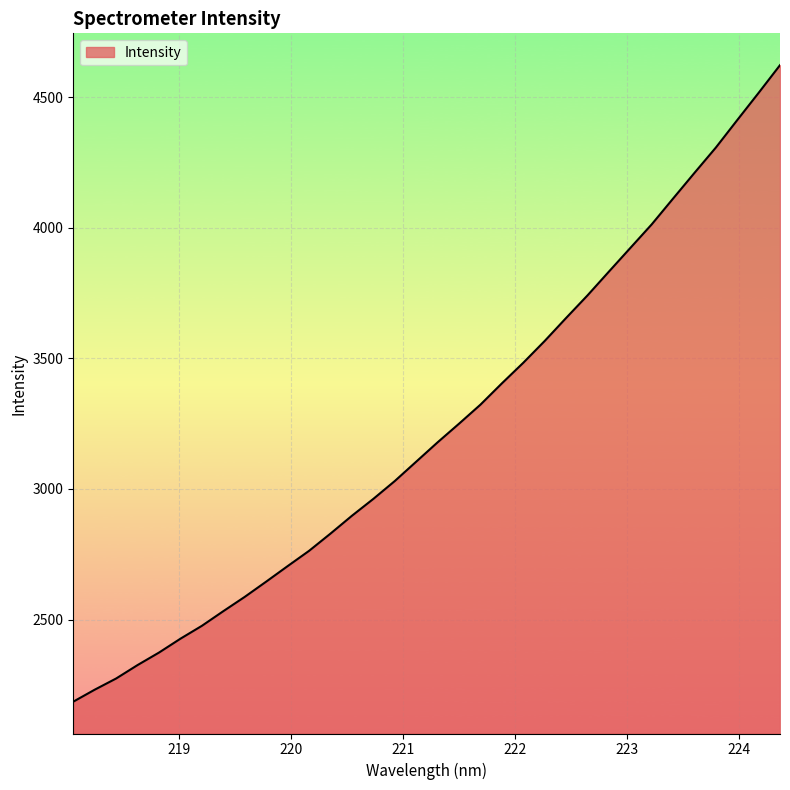

What is the difference between the maximum and minimum values?

2437.0